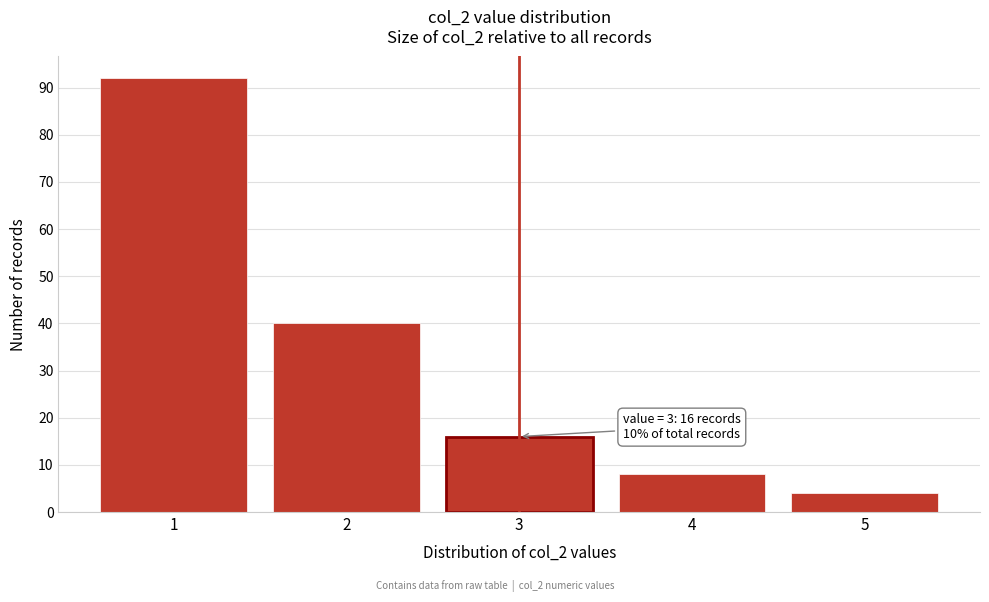

Reading right to left, list all the values displayed in this chart.

5=4	4=8	3=16	2=40	1=92